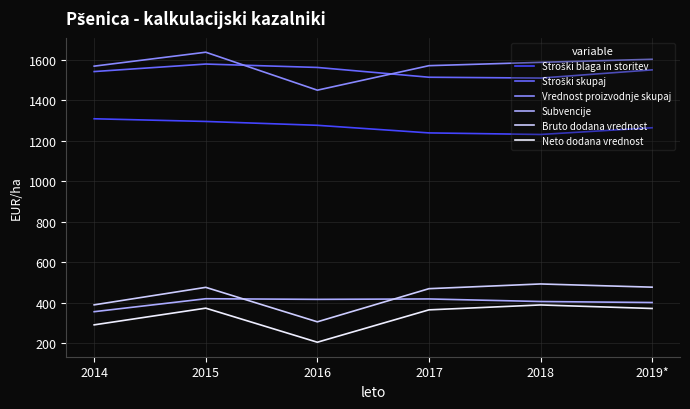

What is the difference between the highest and lowest values at 2014?

1280.6